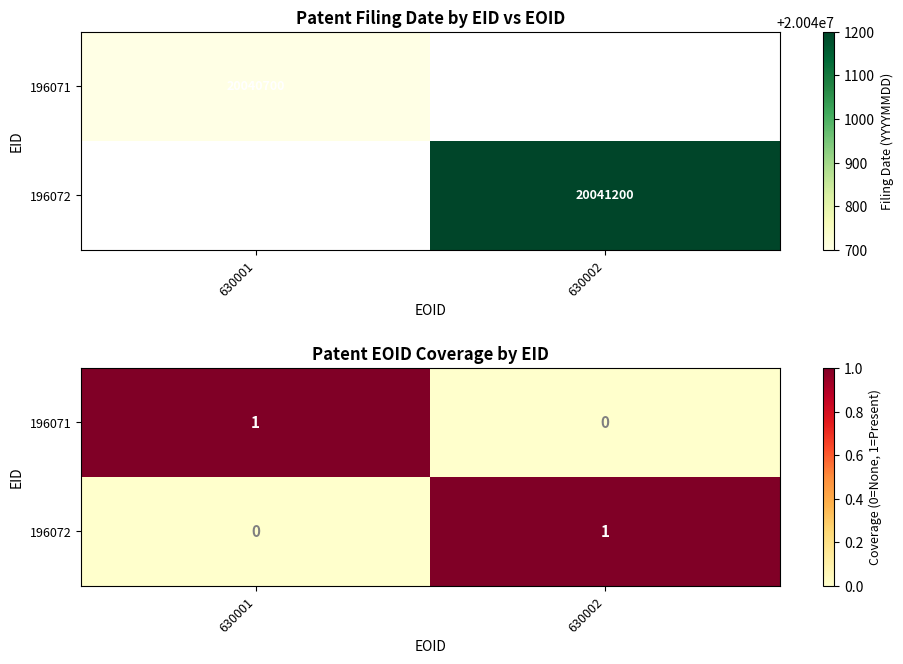

Between 630001 and 630002, which series saw the biggest shift?

196071